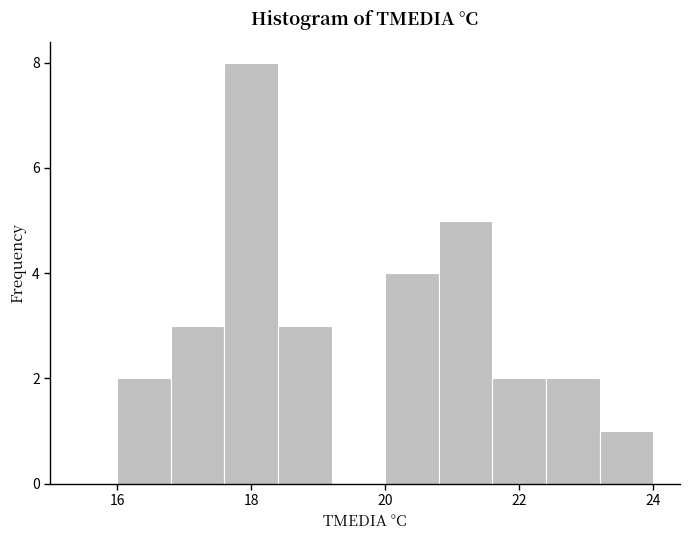

How tall is the bar that spans 23.2 to 24.0 on the x-axis? The values are not printed on the chart, so give them approximately, as read against the axis.

1